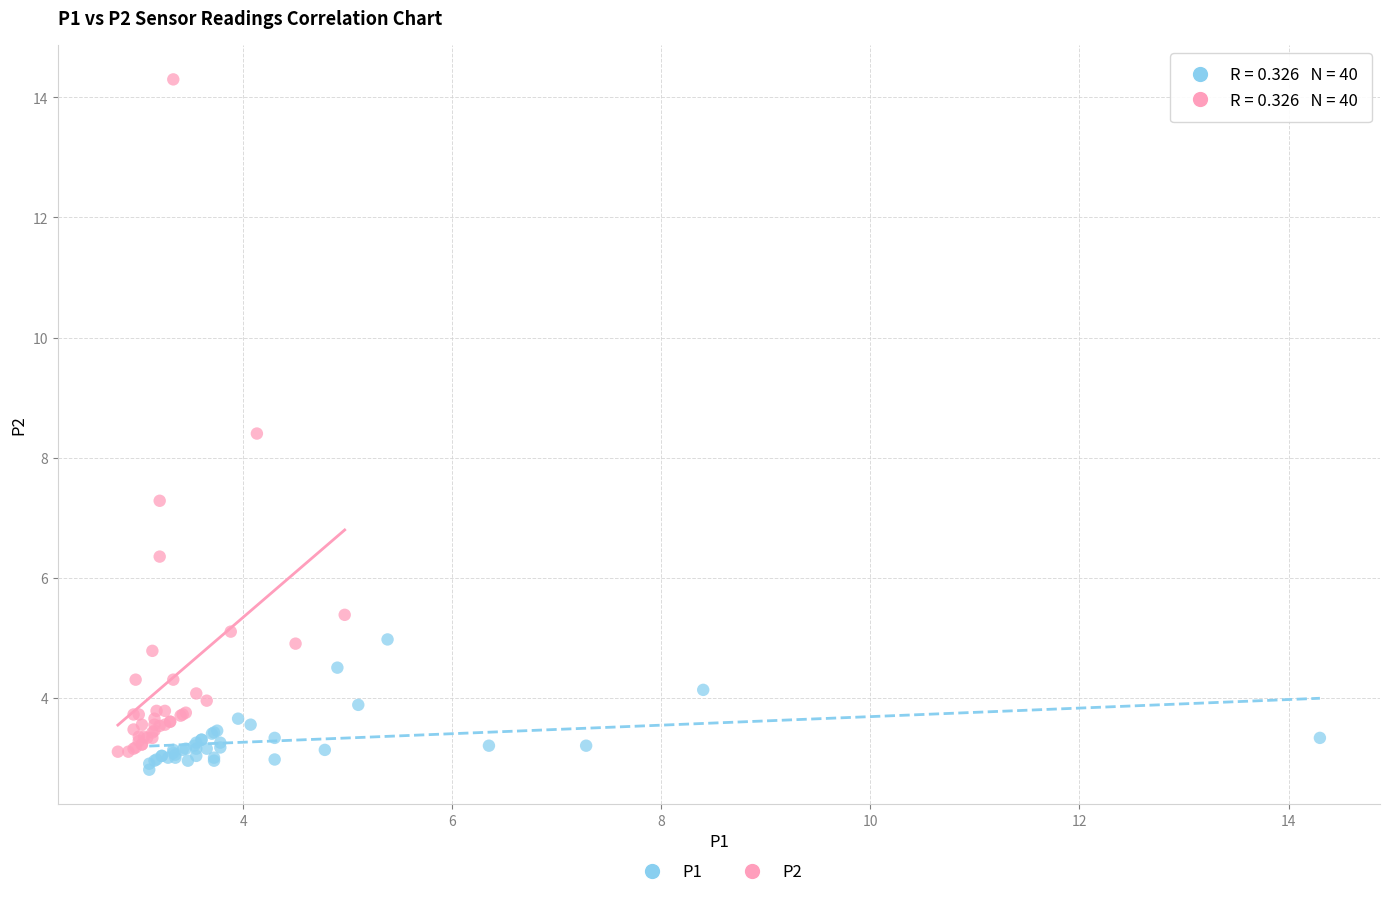

Which series has the widest spread of Y values?

P2